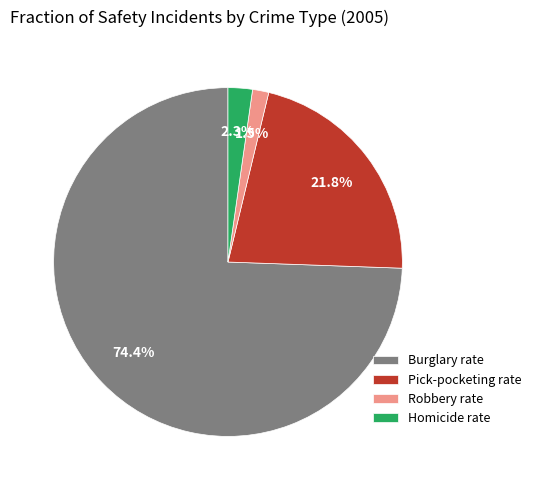

Is there a majority slice in this chart?

Yes